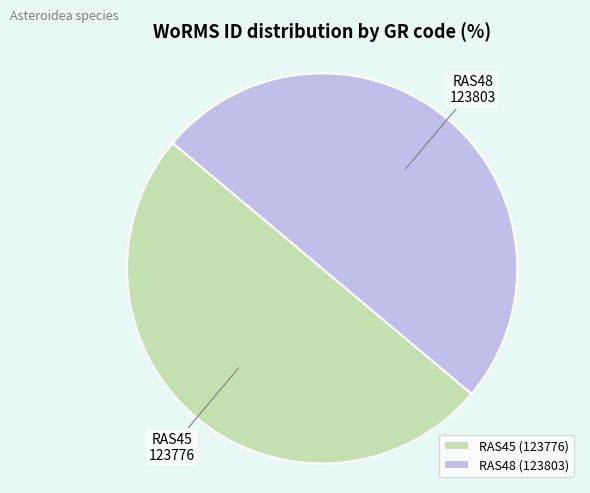

Combined, do RAS48 and RAS45 account for over 50%?

Yes